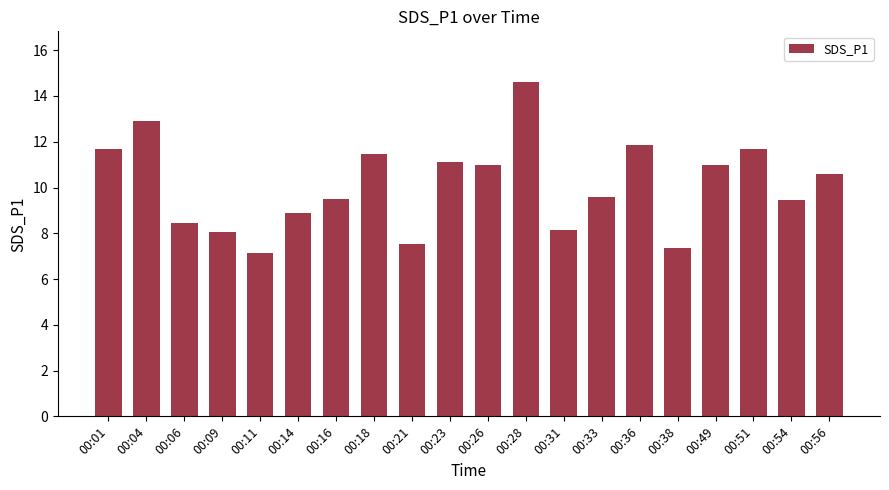

What is the change in value from 00:01 to 00:33?

-2.1